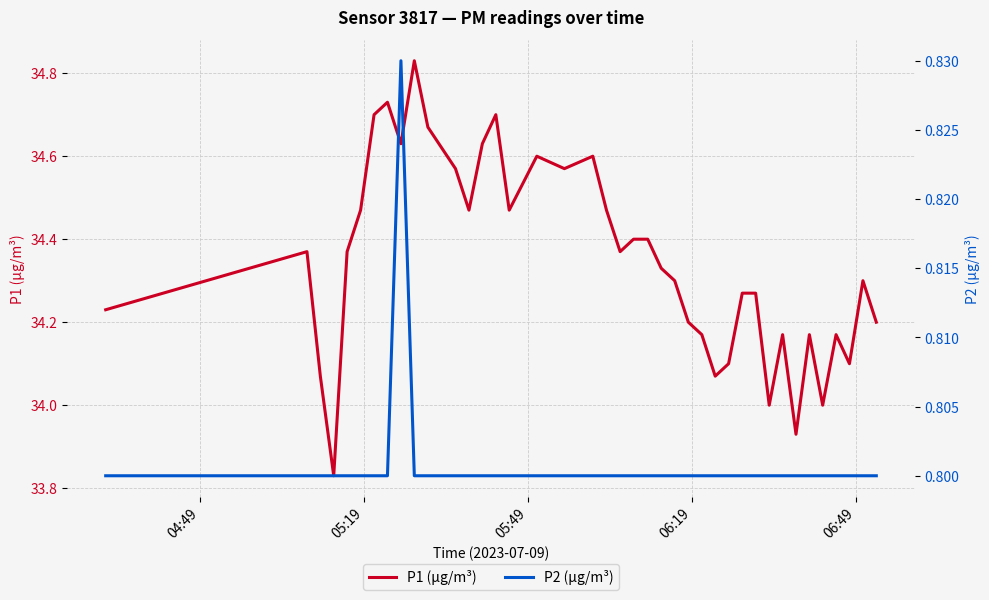

Does the chart have visible grid lines?

Yes